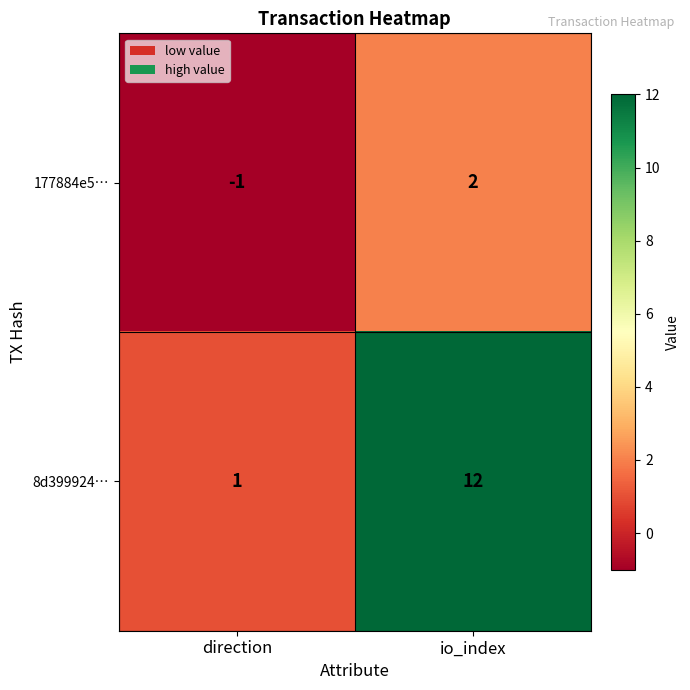

Rank the series by their average value, from highest to lowest.

8d399924…, 177884e5…